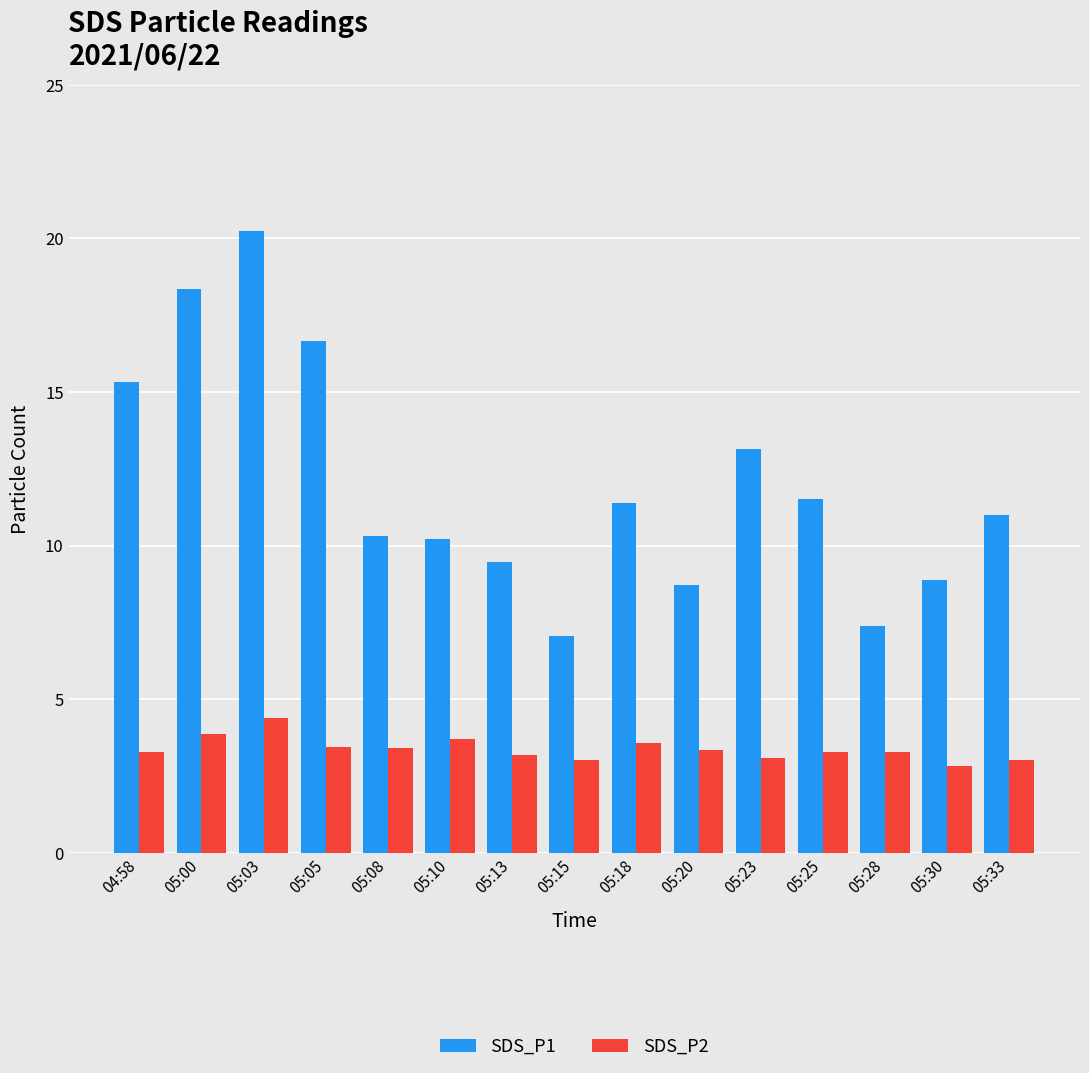

Between 05:05 and 05:13, which series saw the biggest shift?

SDS_P1